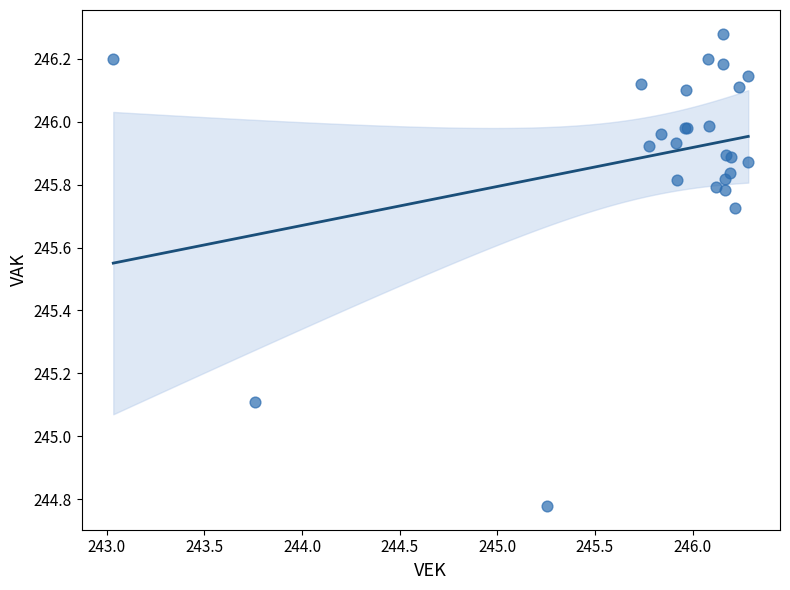

What Y value in the scatter plot is closest to 245?

245.1